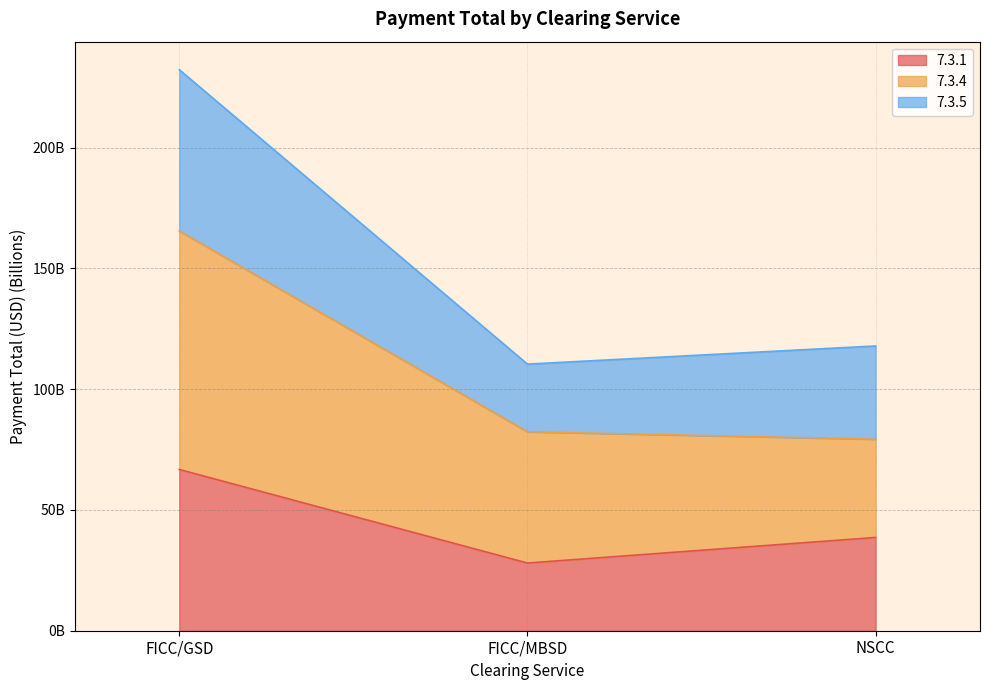

Does the chart display data point markers on the line(s)?

No